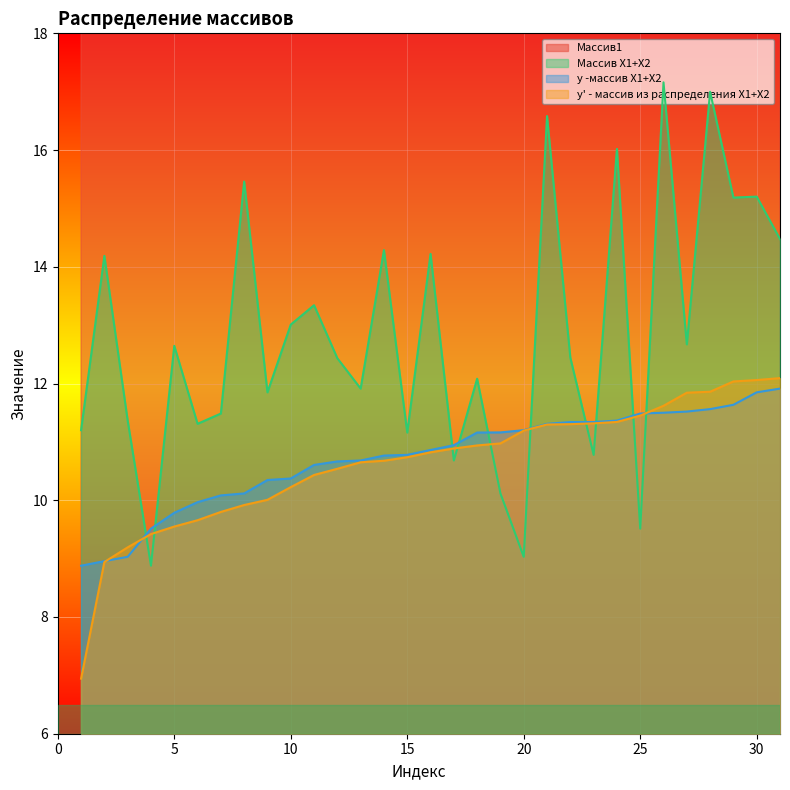

List the series in order of their peak value, lowest first.

y -массив X1+X2, y' - массив из распределения Х1+Х2, Массив X1+X2, Массив1